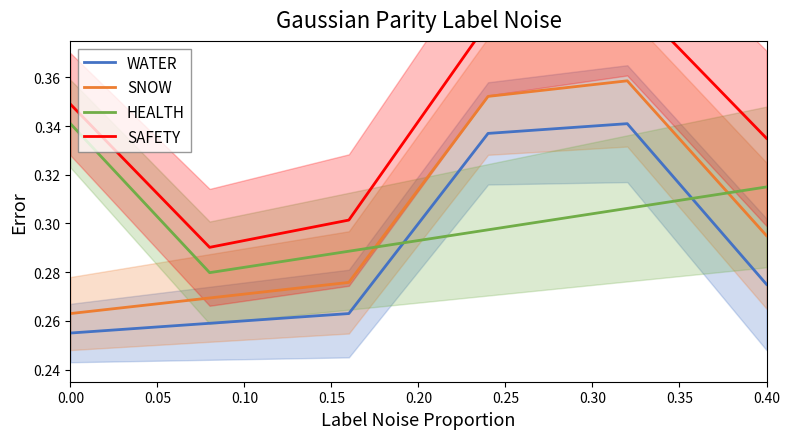

The value of HEALTH at 0.40 is 0.5. True or false?

False